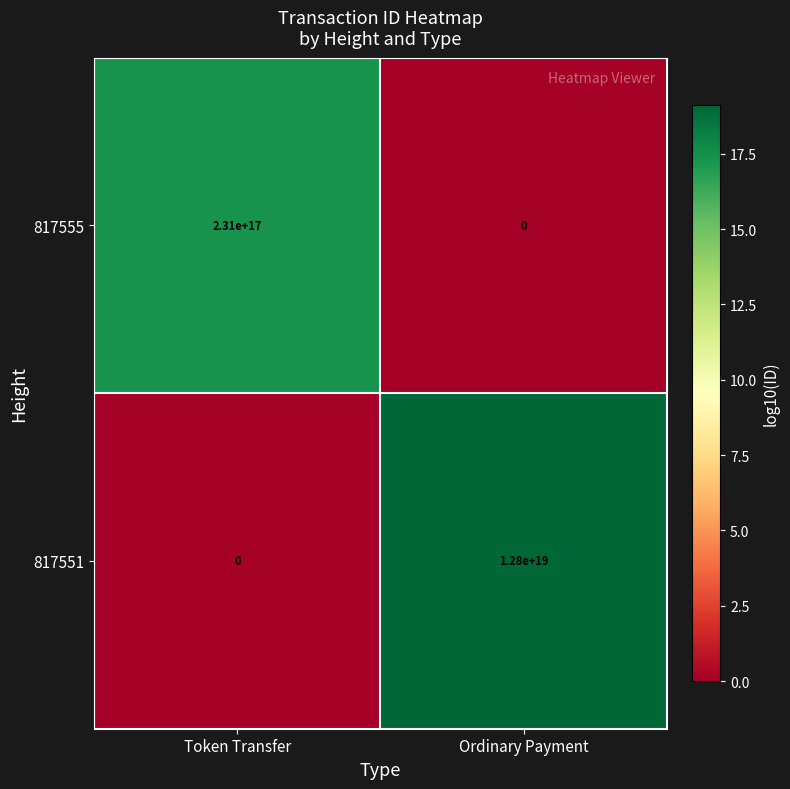

Is it true that 817551 equals 7630390508544693248 at Token Transfer?

False